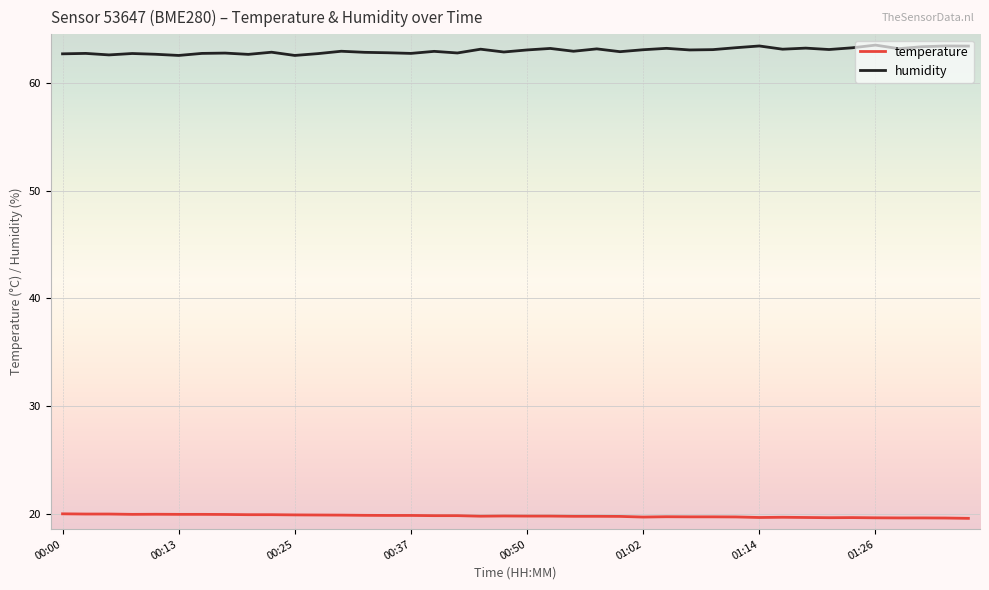

Which series has the largest total across all categories?

humidity